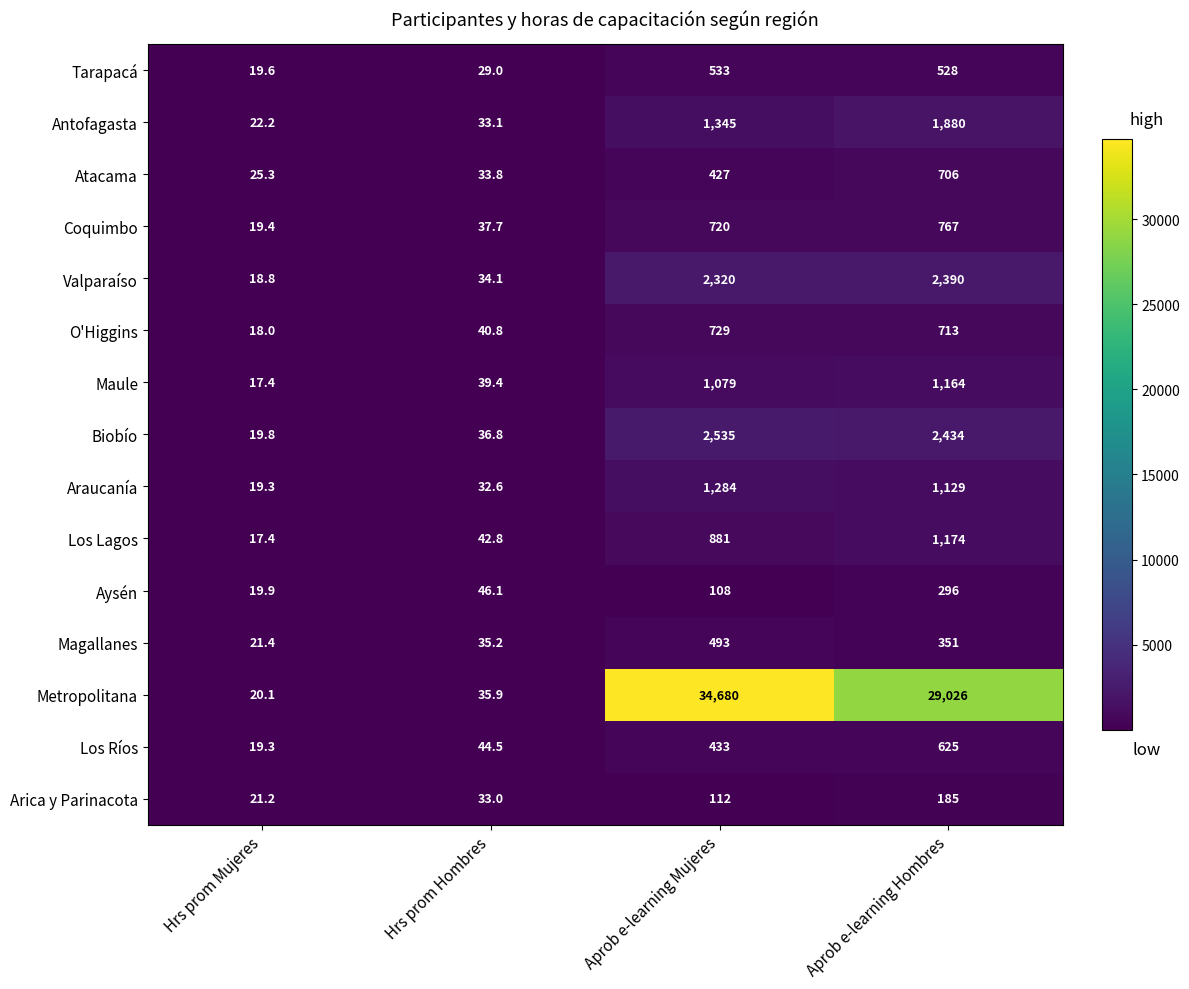

What is the greatest value displayed?

34680.0